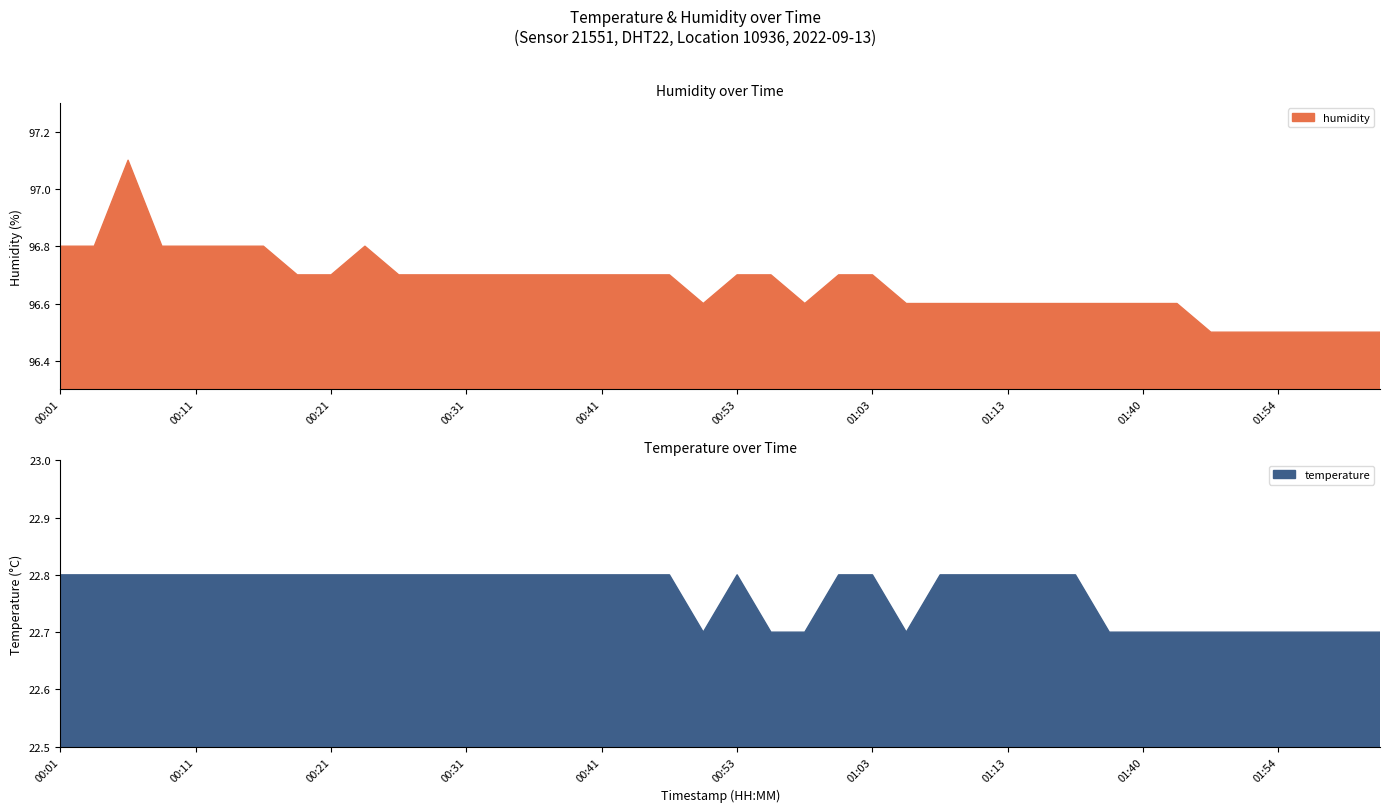

True or false: humidity has a value of 96.6 at 01:11.

True